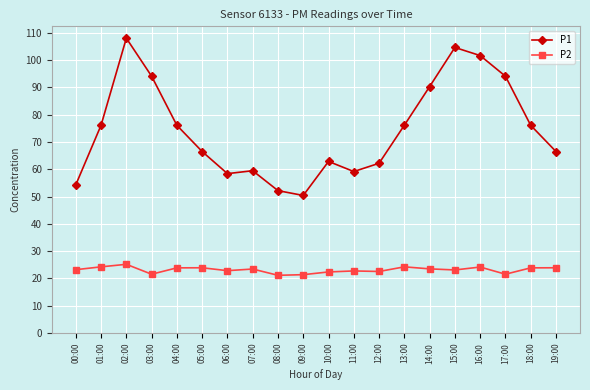

What is the spread (max minus min) of values at 14:00?

66.8